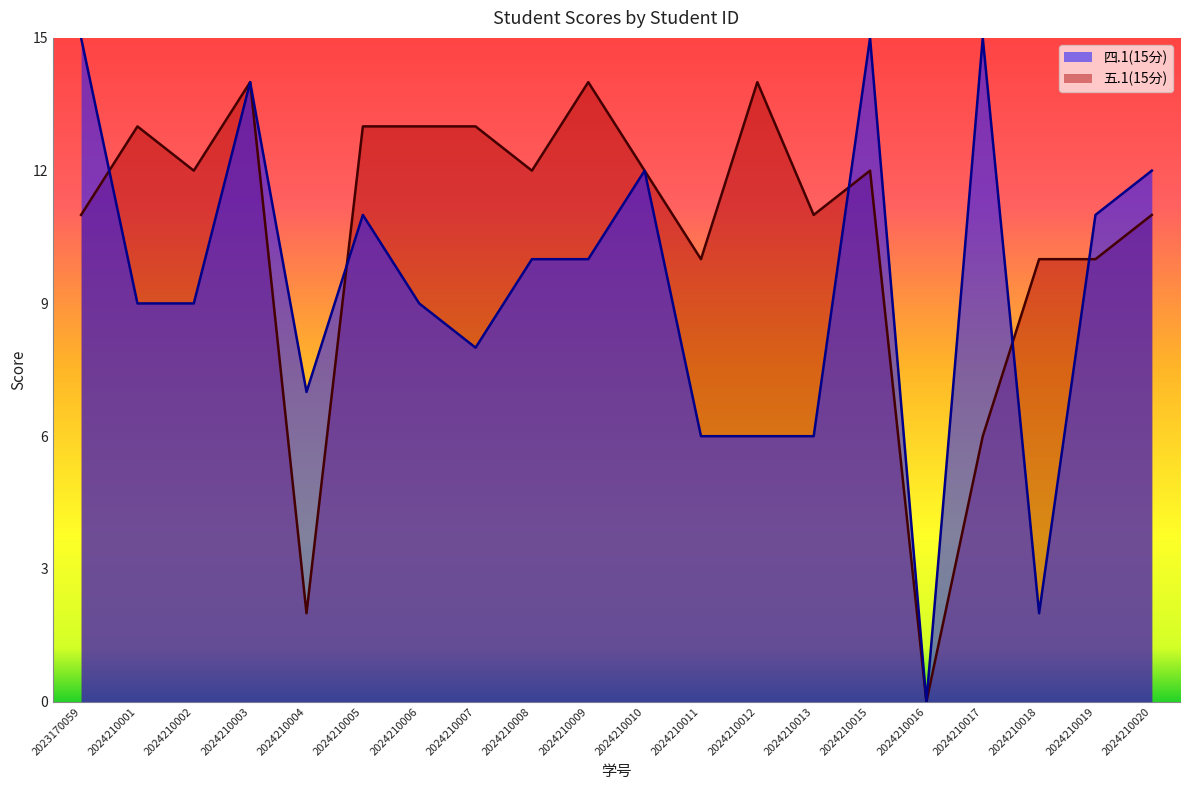

Reading right to left, transcribe all the data shown in this chart.

四.1(15分): 2024210020=12	2024210019=11	2024210018=2	2024210017=15	2024210016=0	2024210015=15	2024210013=6	2024210012=6	2024210011=6	2024210010=12	2024210009=10	2024210008=10	2024210007=8	2024210006=9	2024210005=11	2024210004=7	2024210003=14	2024210002=9	2024210001=9	2023170059=15
五.1(15分): 2024210020=11	2024210019=10	2024210018=10	2024210017=6	2024210016=0	2024210015=12	2024210013=11	2024210012=14	2024210011=10	2024210010=12	2024210009=14	2024210008=12	2024210007=13	2024210006=13	2024210005=13	2024210004=2	2024210003=14	2024210002=12	2024210001=13	2023170059=11